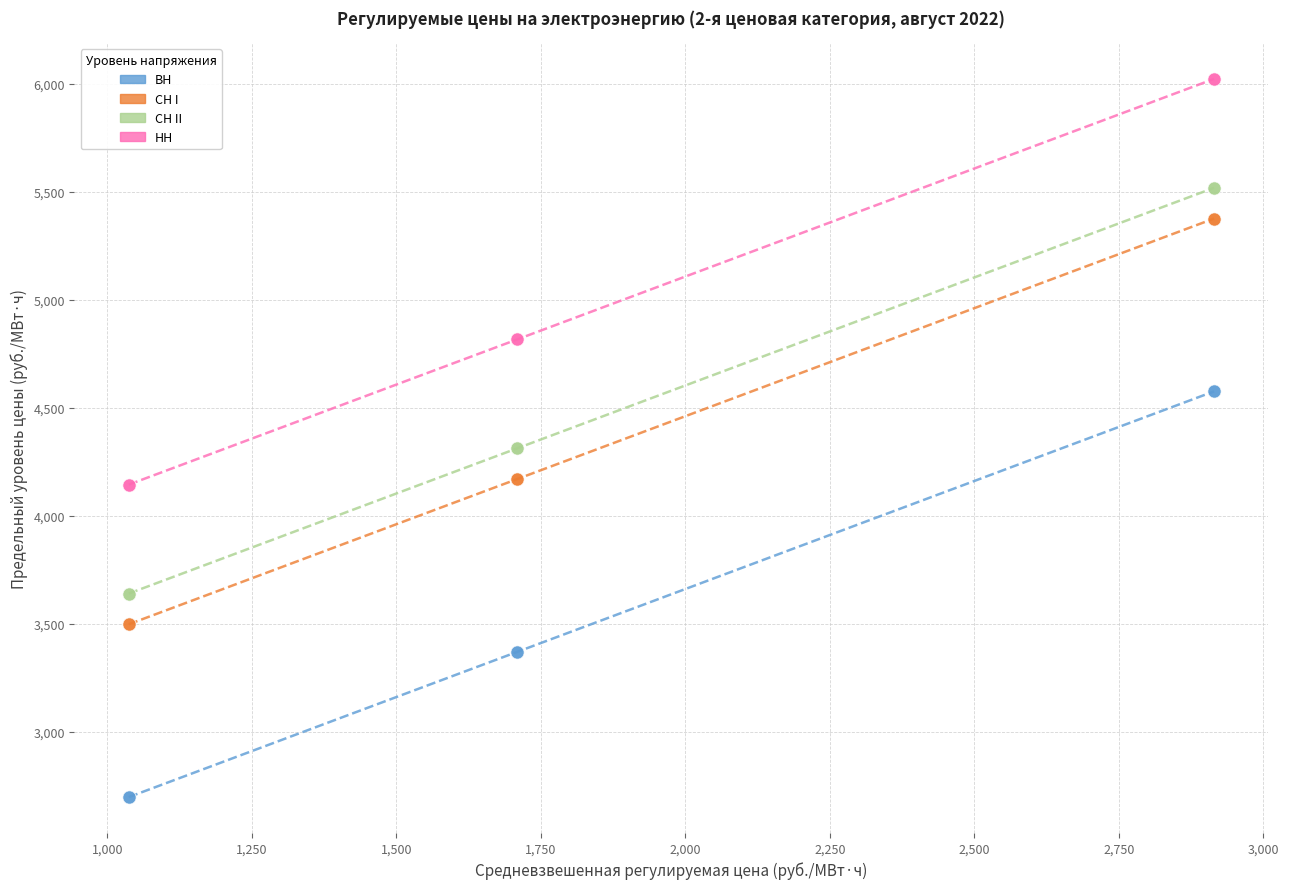

What are all the series names shown in the legend?

ВН, СН I, СН II, НН